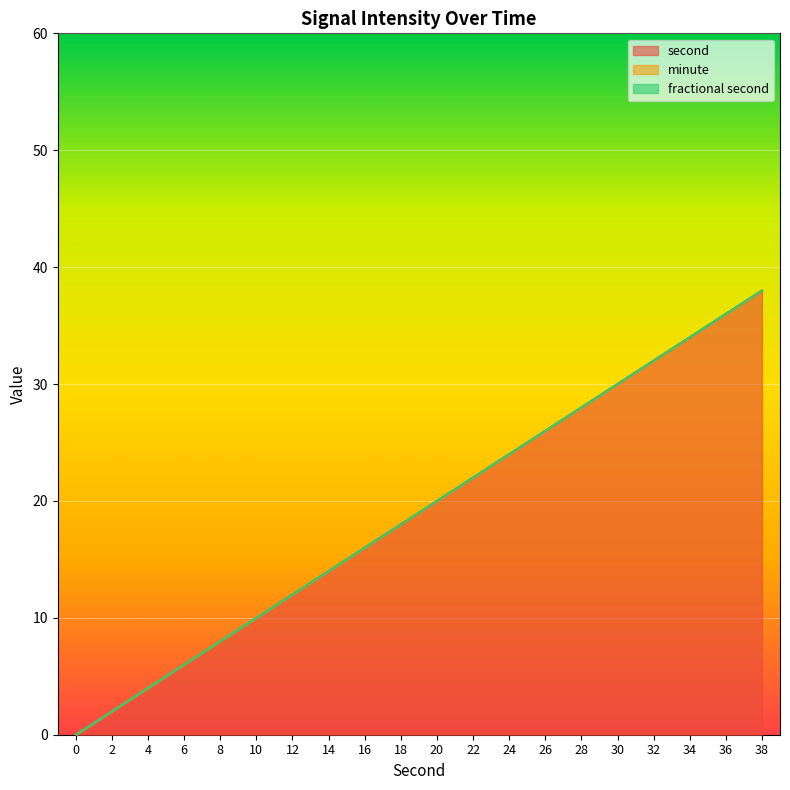

What is the value of the second point at the 4th from the left?

6